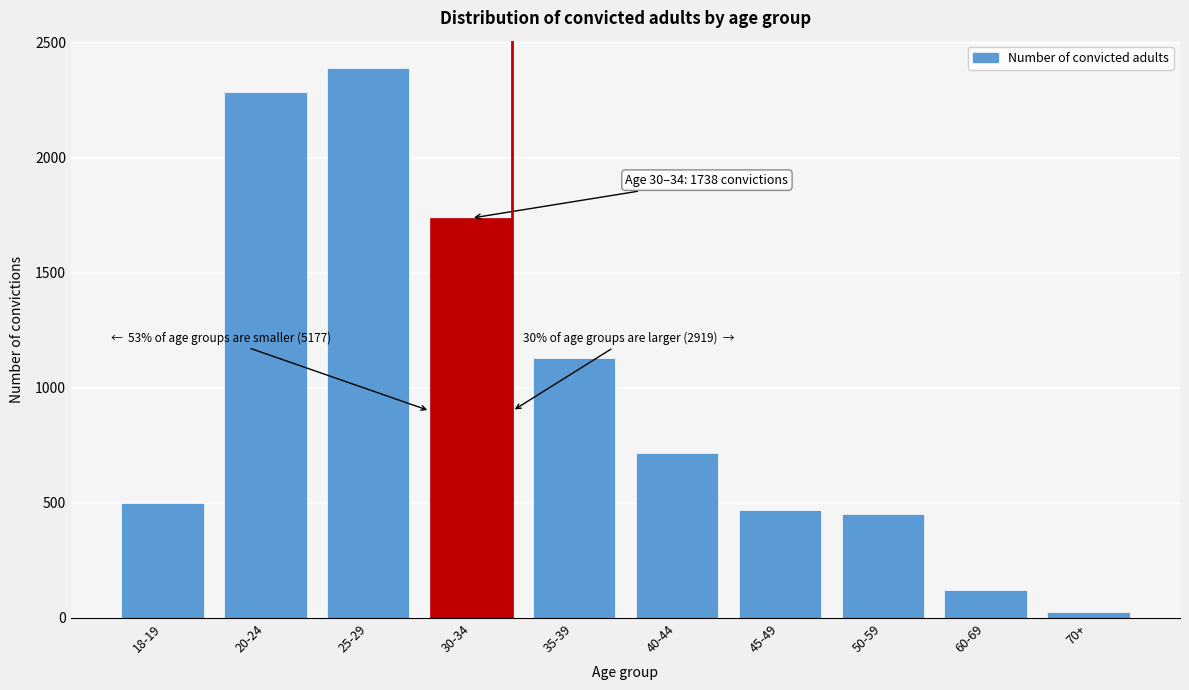

Reading left to right, list all the values displayed in this chart.

501	2286	2390	1738	1129	717	469	454	122	28